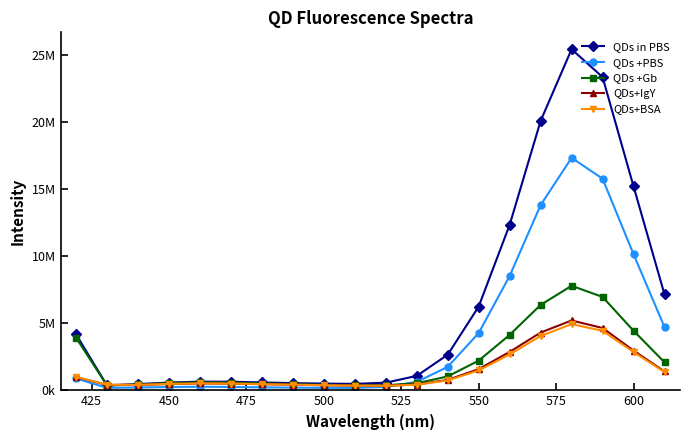

List the series in order of their peak value, lowest first.

QDs+BSA, QDs+IgY, QDs +Gb, QDs +PBS, QDs in PBS